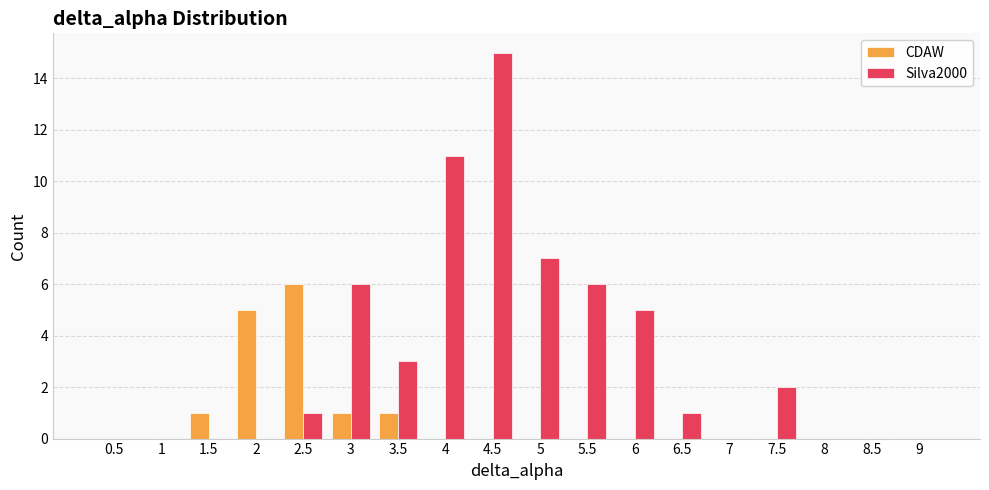

What is the highest value of the CDAW series?

6